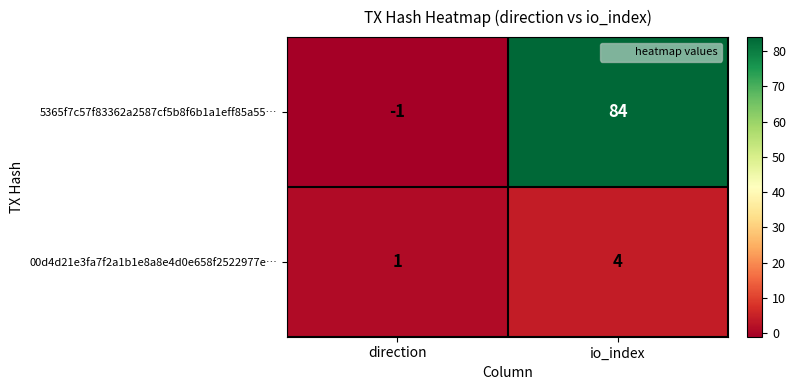

Rank the series by their average value, from highest to lowest.

5365f7c57f83362a2587cf5b8f6b1a1eff85a55…, 00d4d21e3fa7f2a1b1e8a8e4d0e658f2522977e…